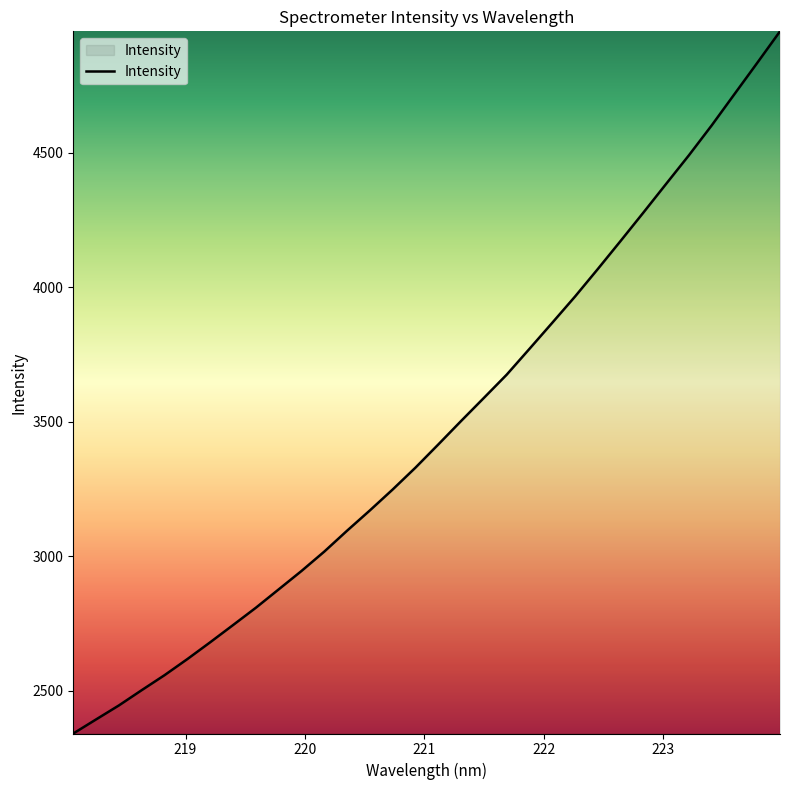

What is the smallest value displayed?

2341.5